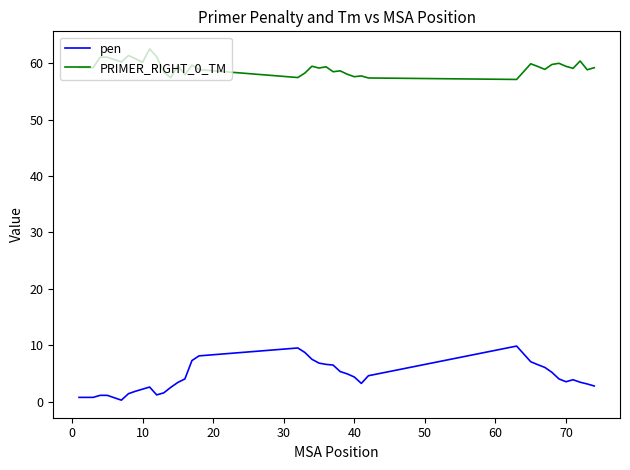

True or false: pen and PRIMER_RIGHT_0_TM cross at least once.

False